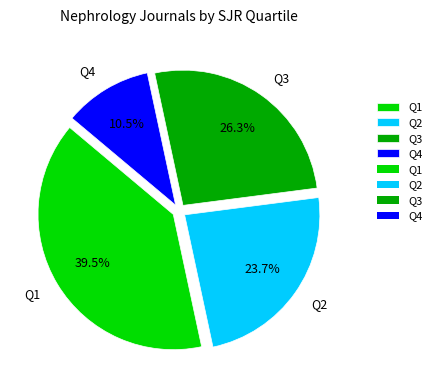

Between Q1 and Q2, which is larger?

Q1